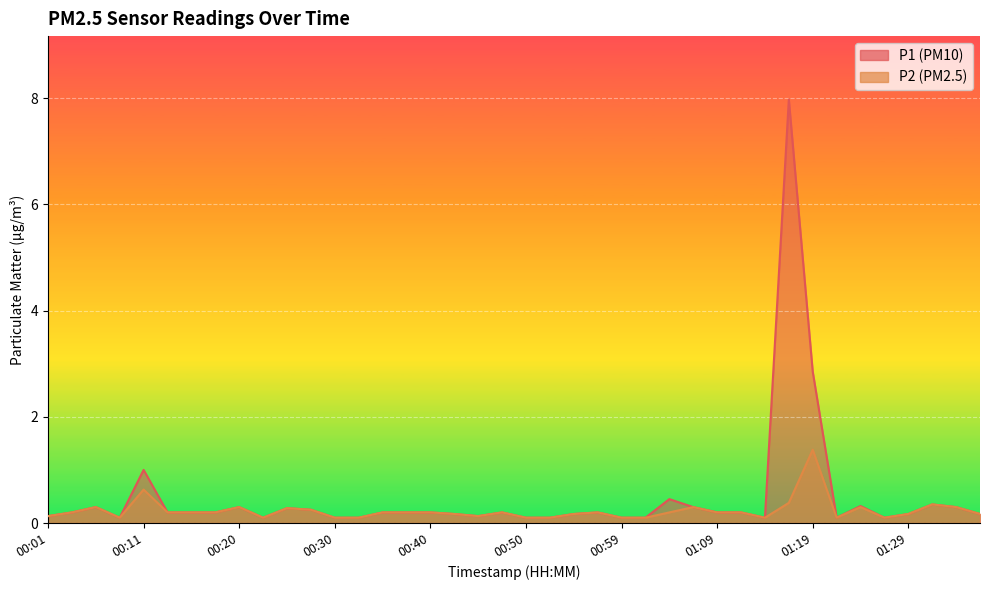

List the series in order of their overall mean, highest first.

P1, P2